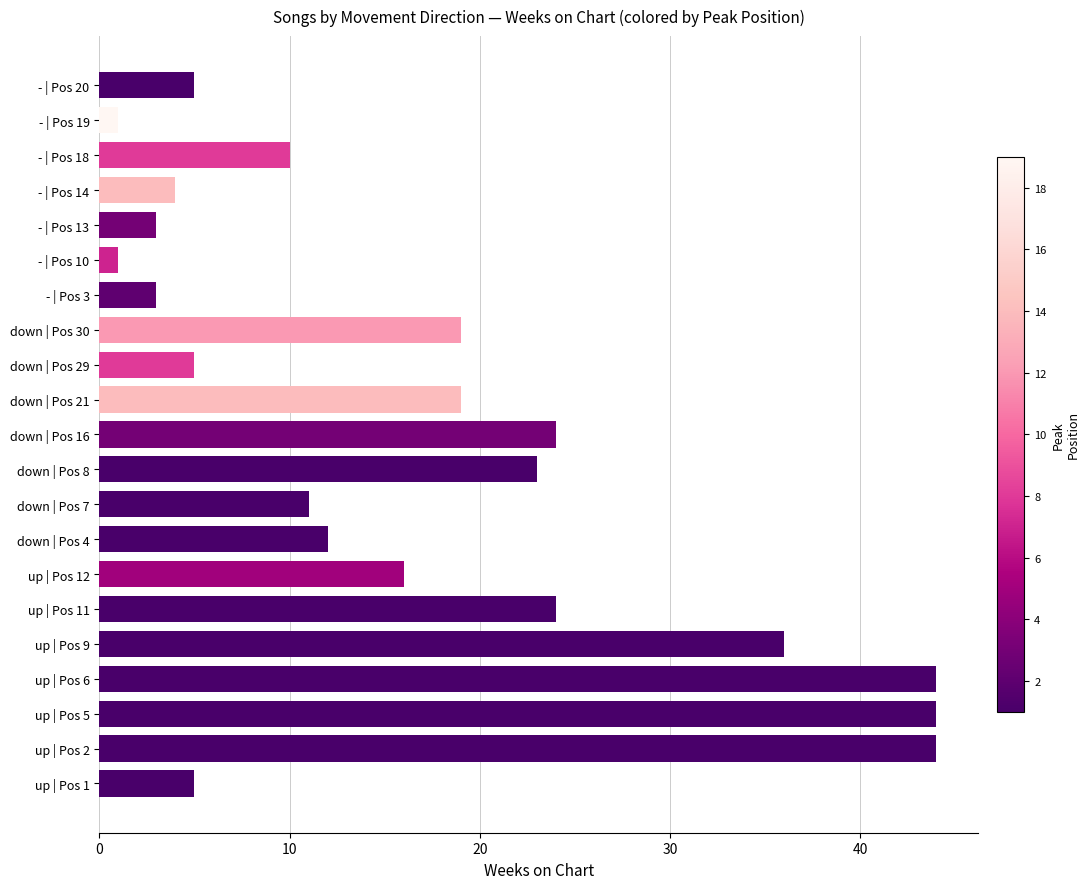

What is the sum of all values?

353